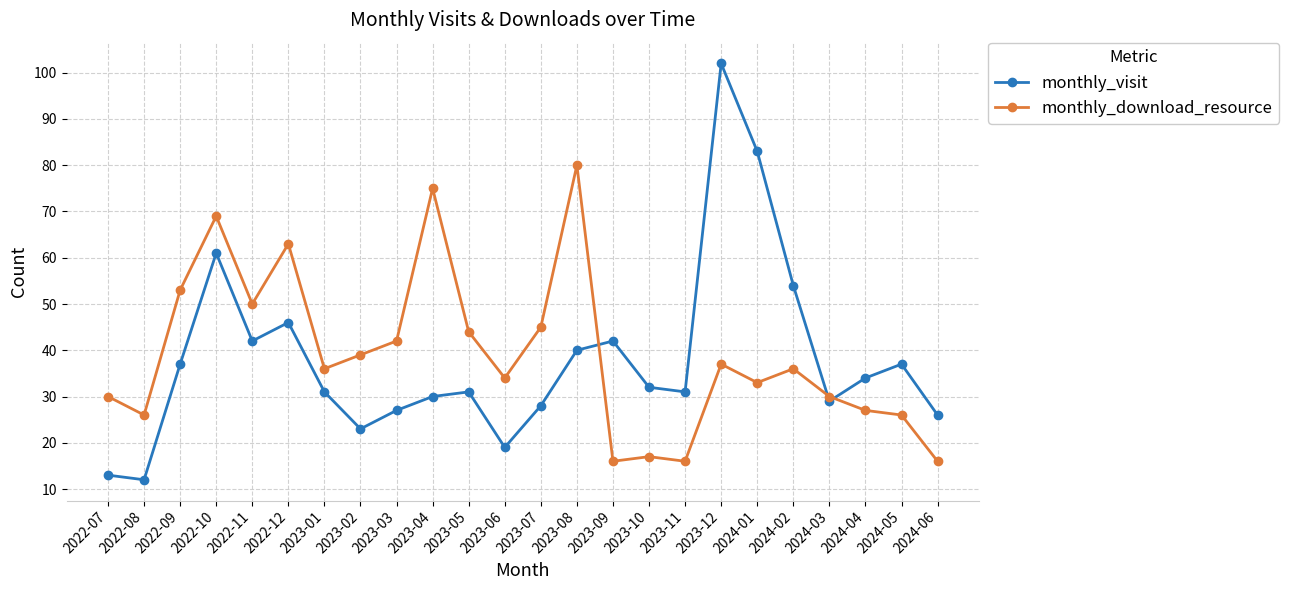

At 2022-07, list the series in order from smallest to largest.

monthly_visit, monthly_download_resource